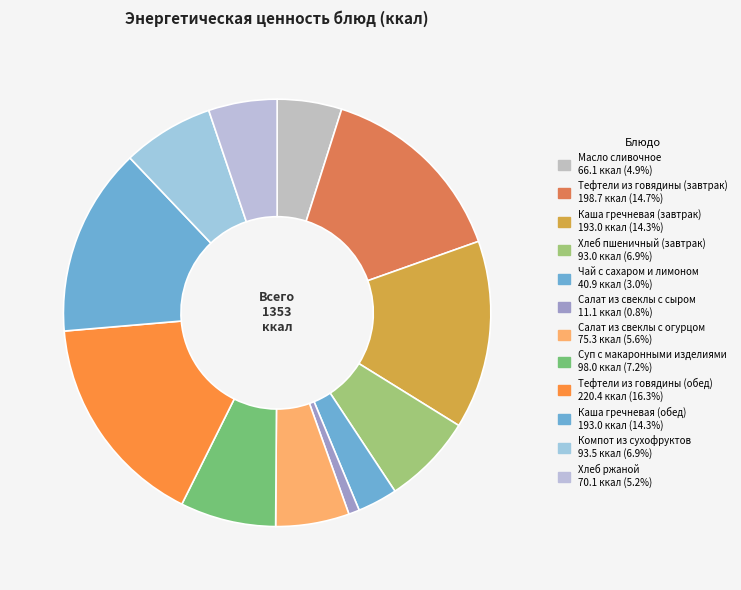

Count the number of slices in the pie.

12